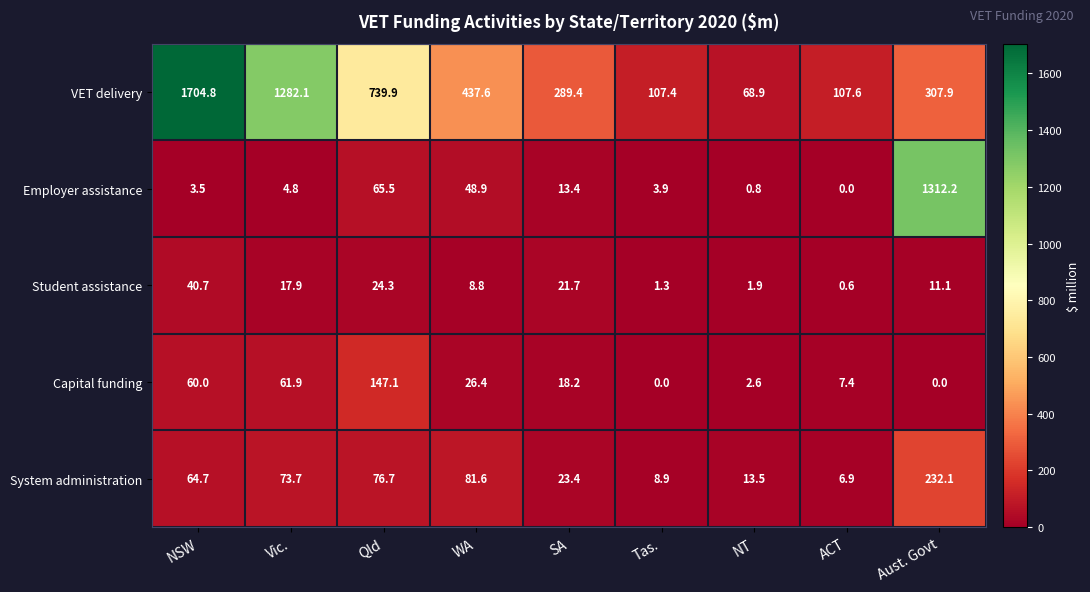

Which category has the highest value in the Student assistance series?

NSW